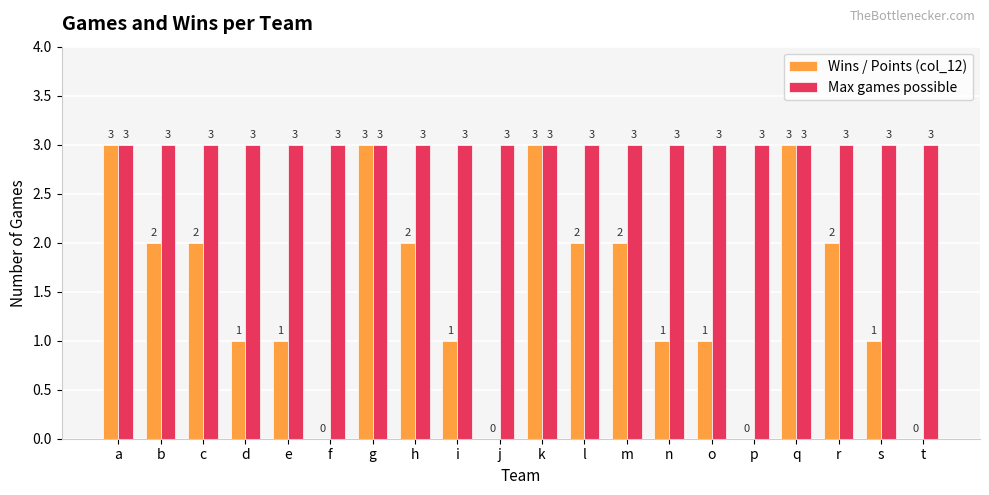

What are all the series names shown in the legend?

Wins / Points (col_12), Max games possible